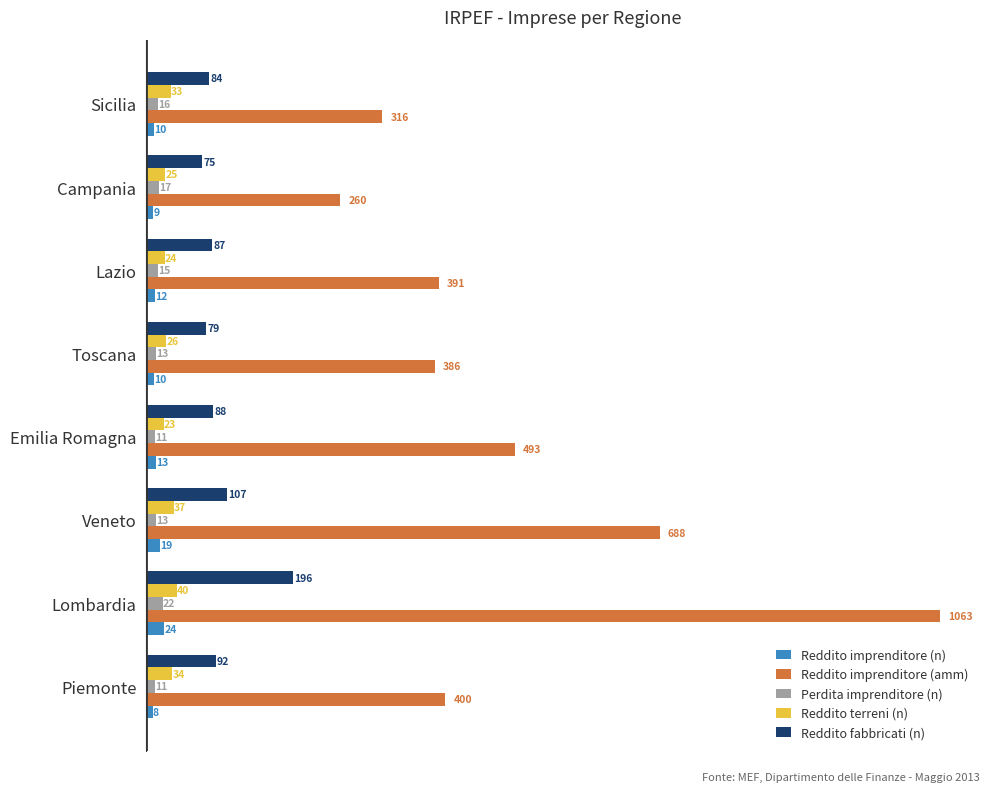

What are all the series names shown in the legend?

Reddito imprenditore (n), Reddito imprenditore (amm), Perdita imprenditore (n), Reddito terreni (n), Reddito fabbricati (n)